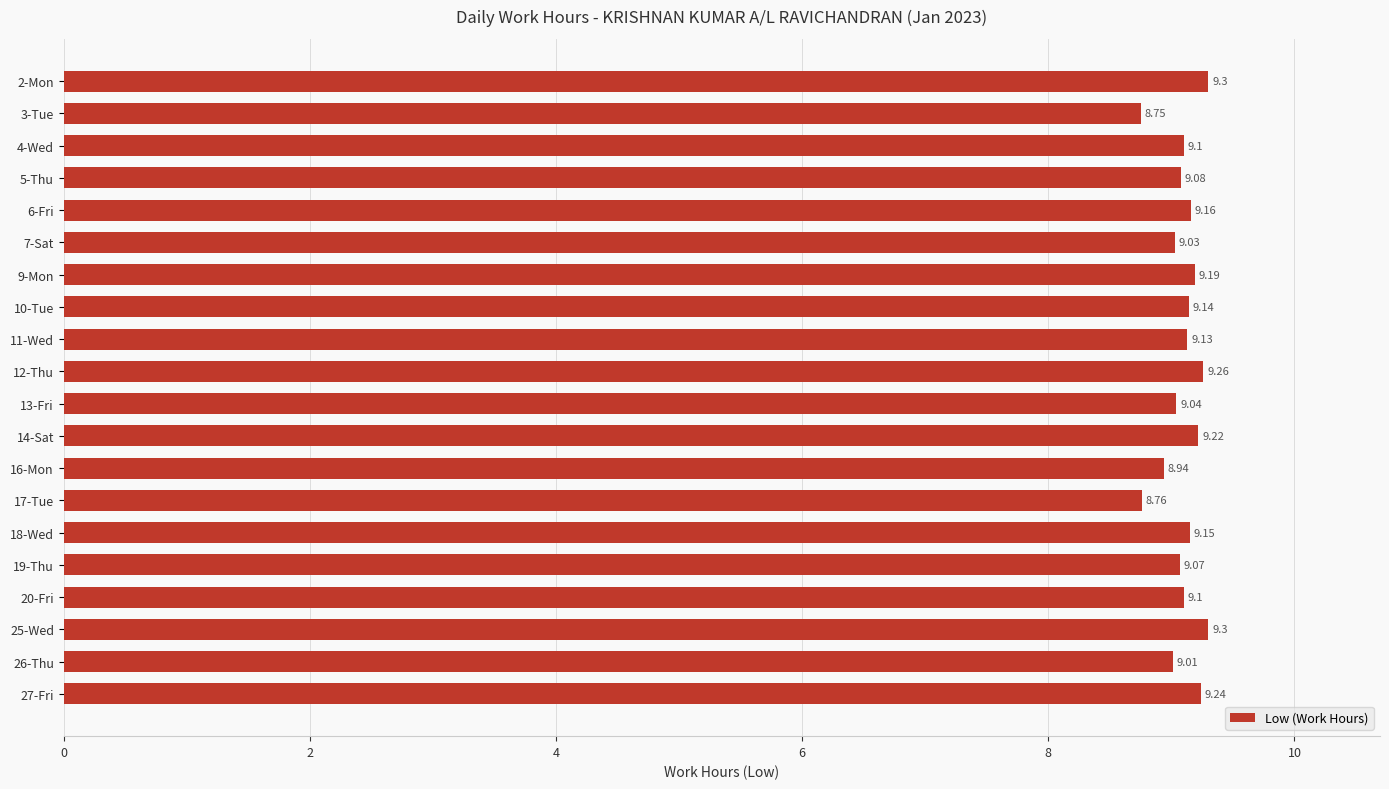

Which has a higher value, 25-Wed or 4-Wed?

25-Wed